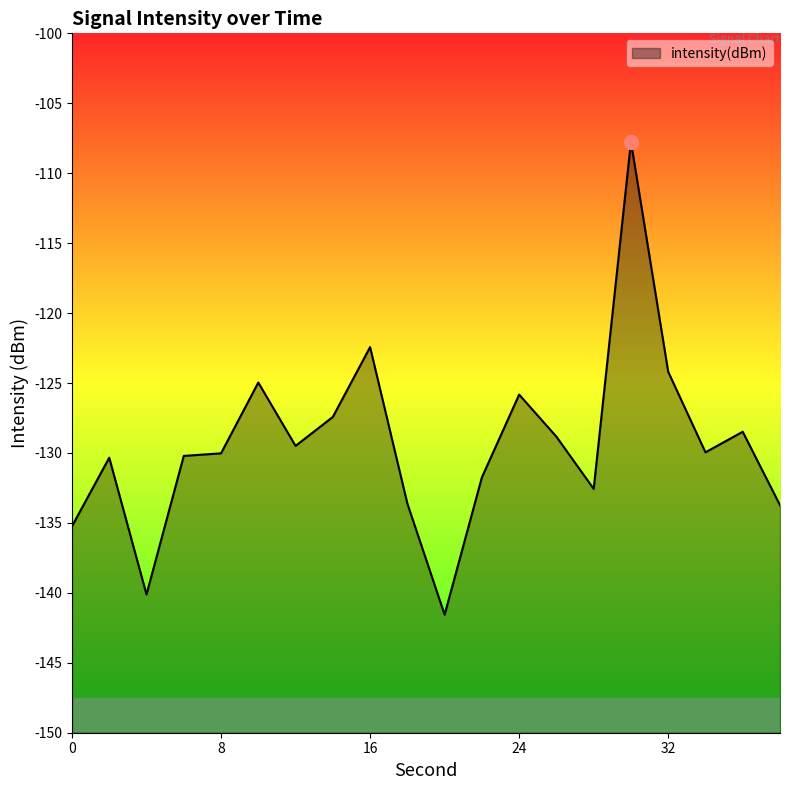

Between 2 and 12, which is larger?

12